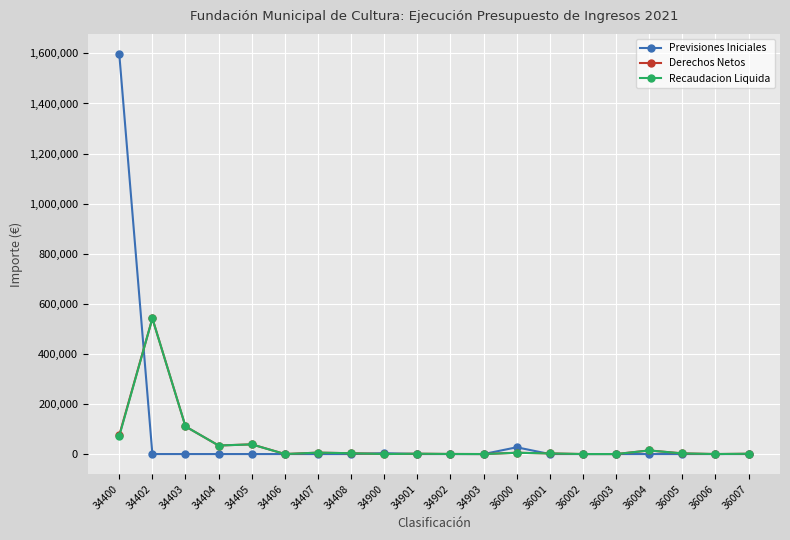

Count the number of data series in this chart.

3